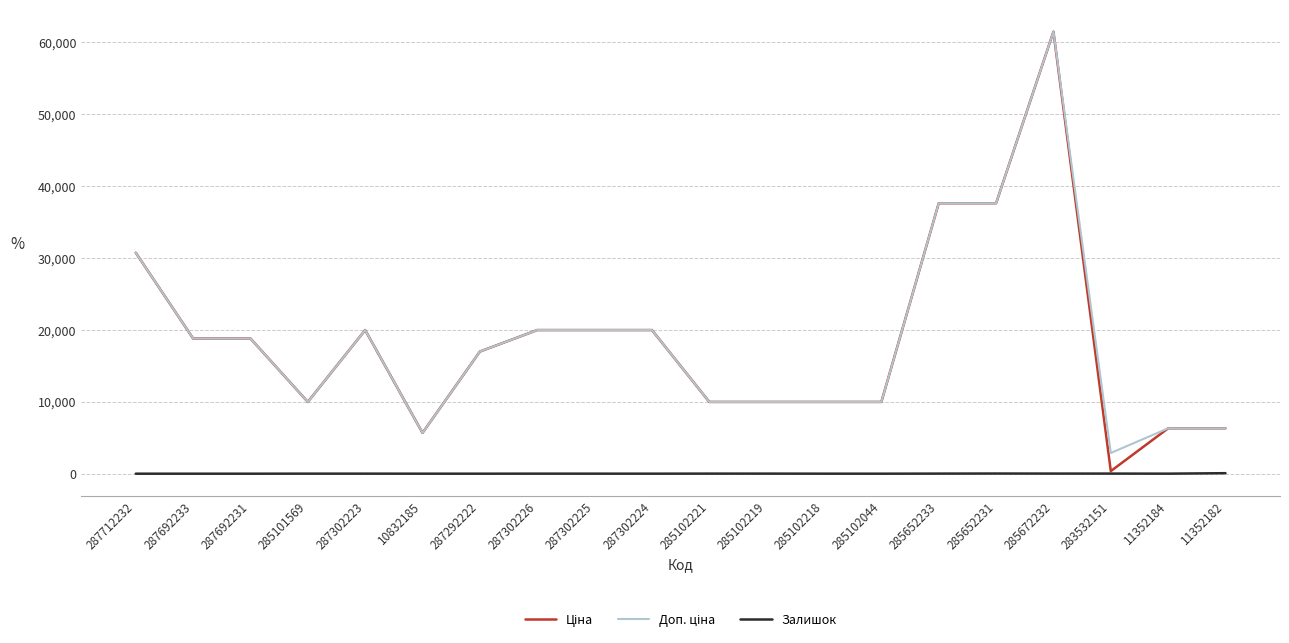

How many categories are shown in the chart?

20